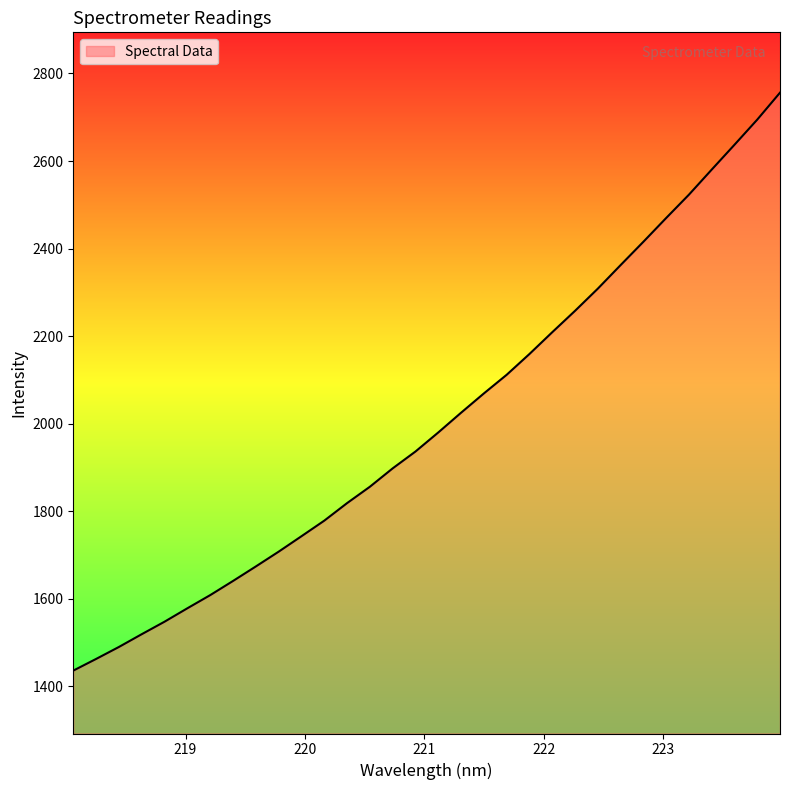

What is the sum of all values?

64260.1